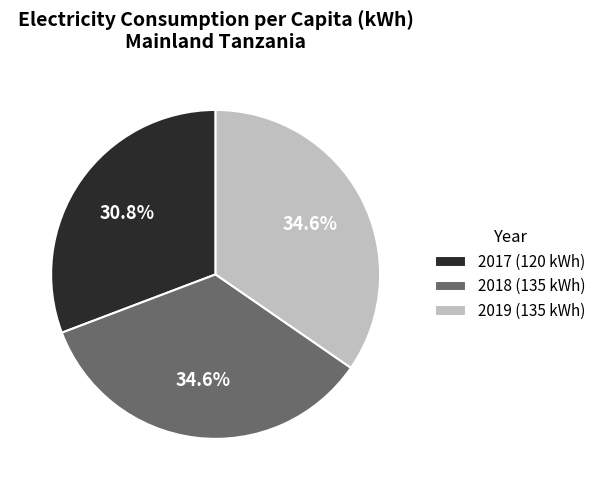

Does any single category account for the majority?

No